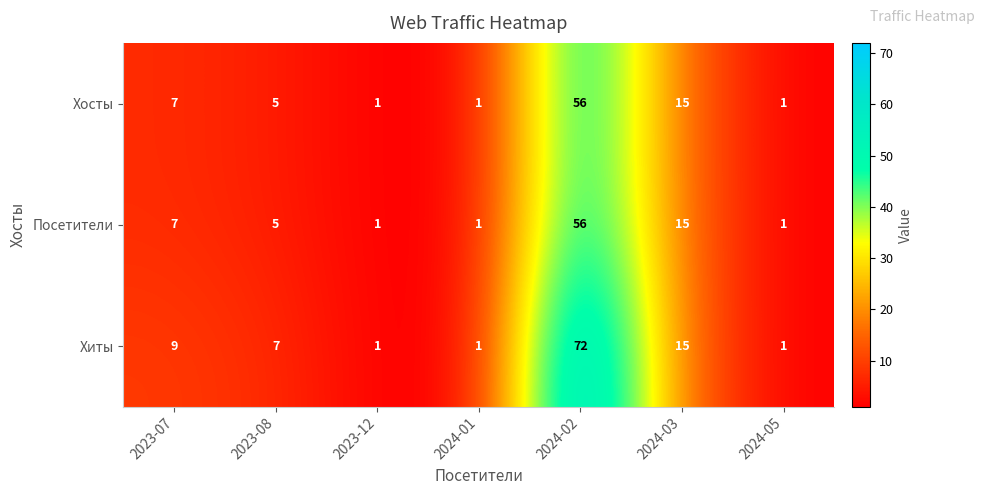

What is the difference between the maximum and minimum values in the Посетители series?

55